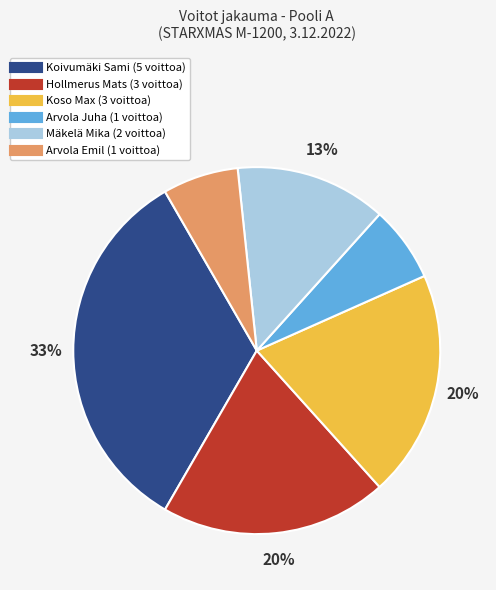

Do Koivumäki Sami and Mäkelä Mika together represent more than half of the pie?

No